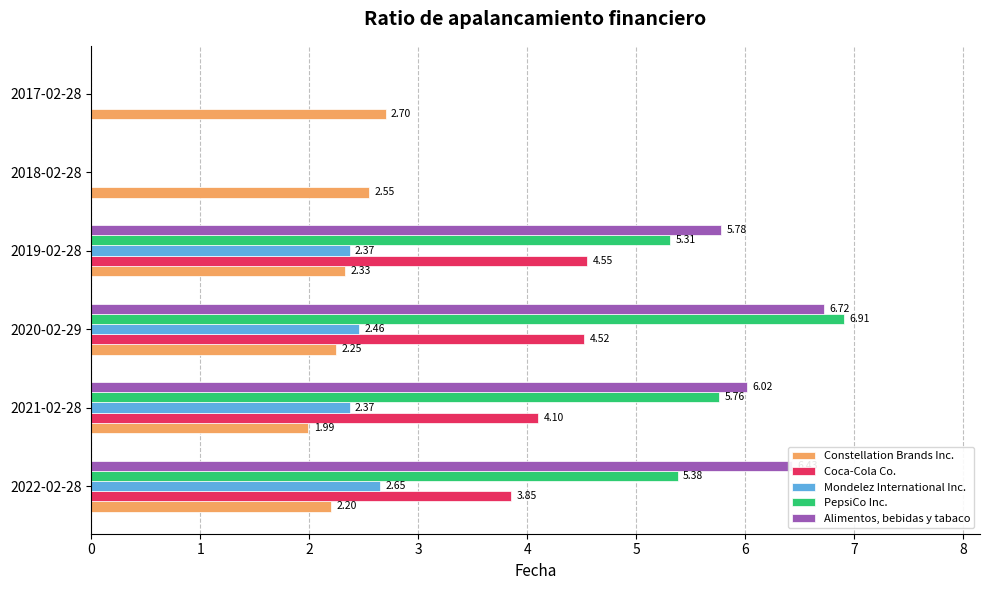

What is the sum of all PepsiCo Inc. values?

23.4